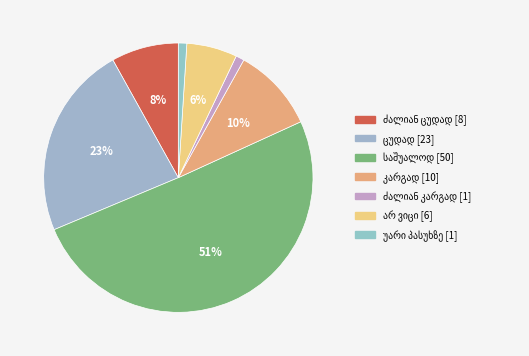

Rank the categories by value from highest to lowest.

საშუალოდ, ცუდად, კარგად, ძალიან ცუდად, არ ვიცი, ძალიან კარგად, უარი პასუხზე